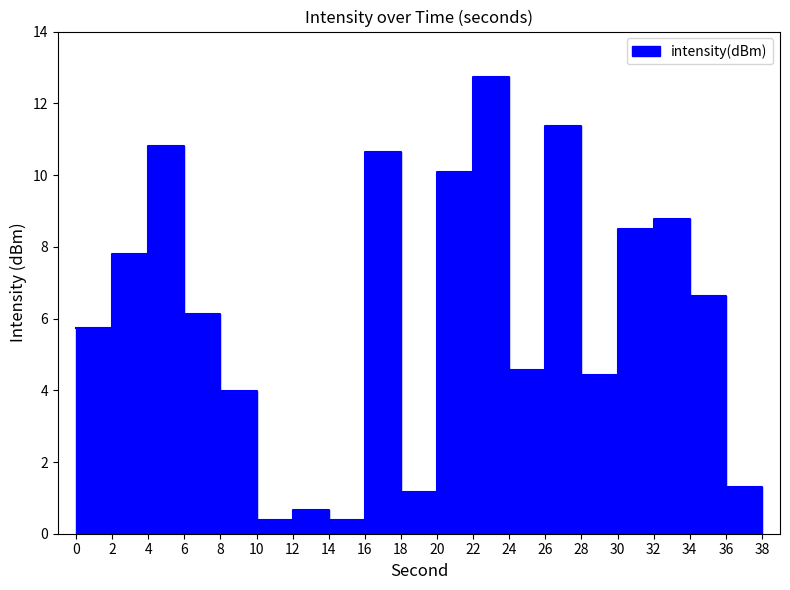

The chart shows a value of 2.3 at 34. True or false?

False